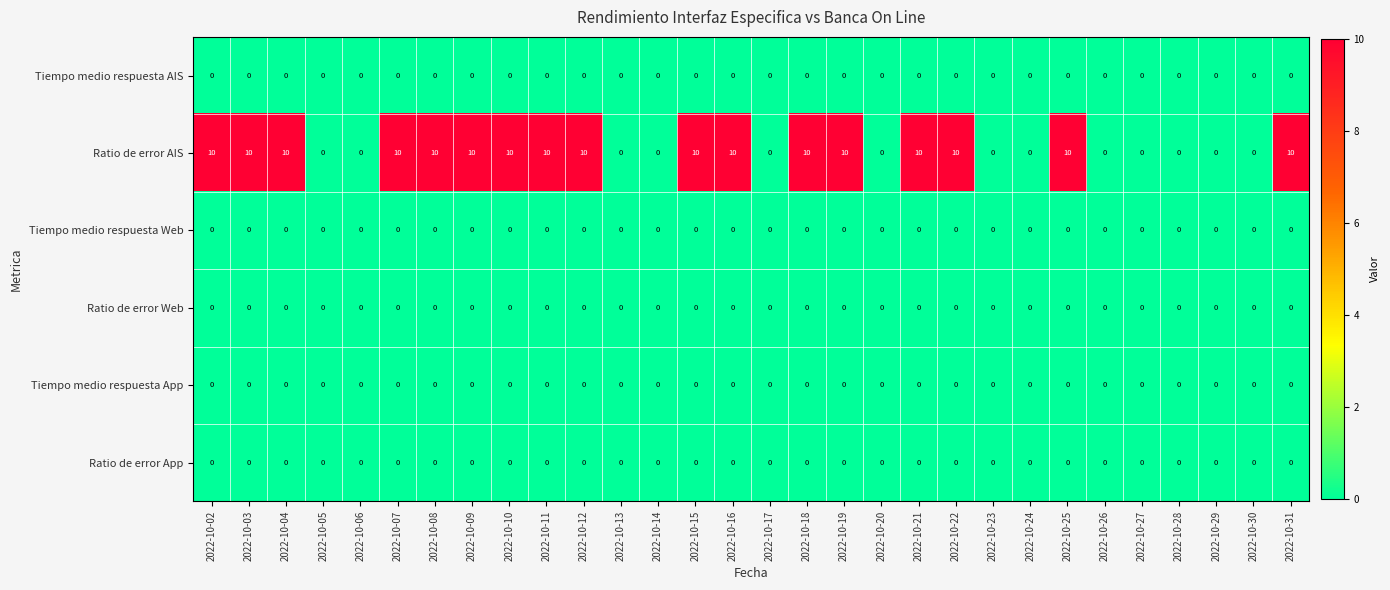

Which series has the largest total across all categories?

Ratio de error AIS